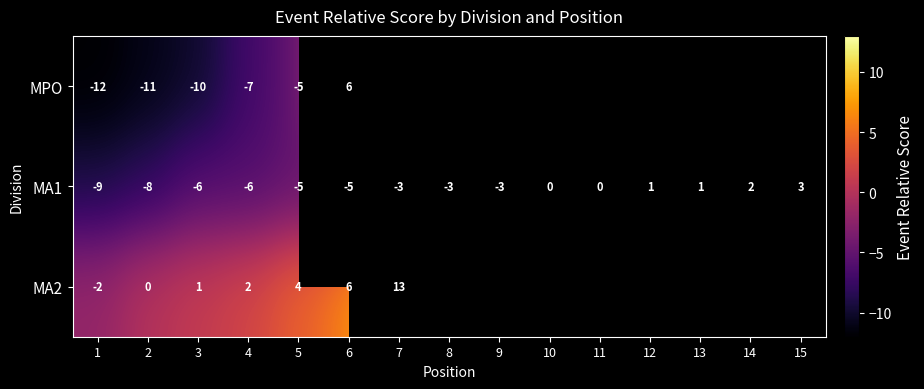

The value of MA1 at 3 is -4. True or false?

False